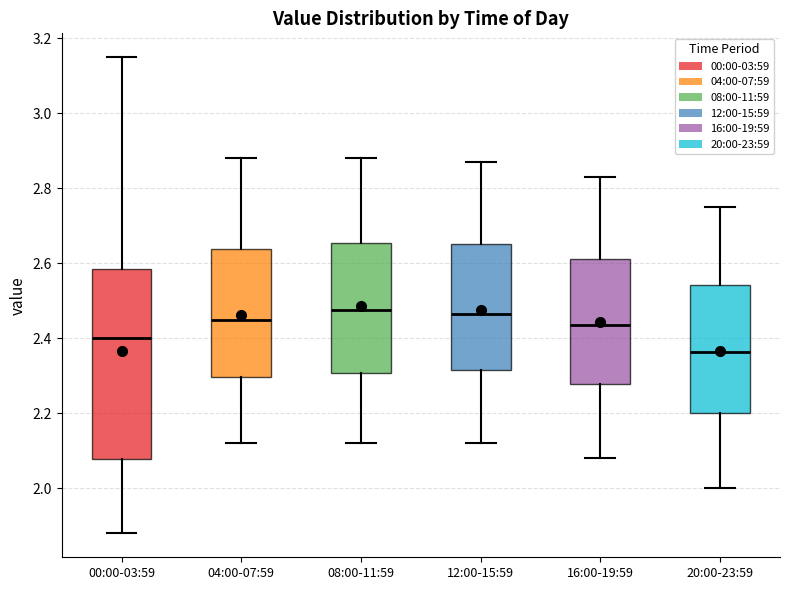

Where is the lower edge of the box for 12:00-15:59 on the y-axis? The values are not printed on the chart, so give them approximately, as read against the axis.

2.32